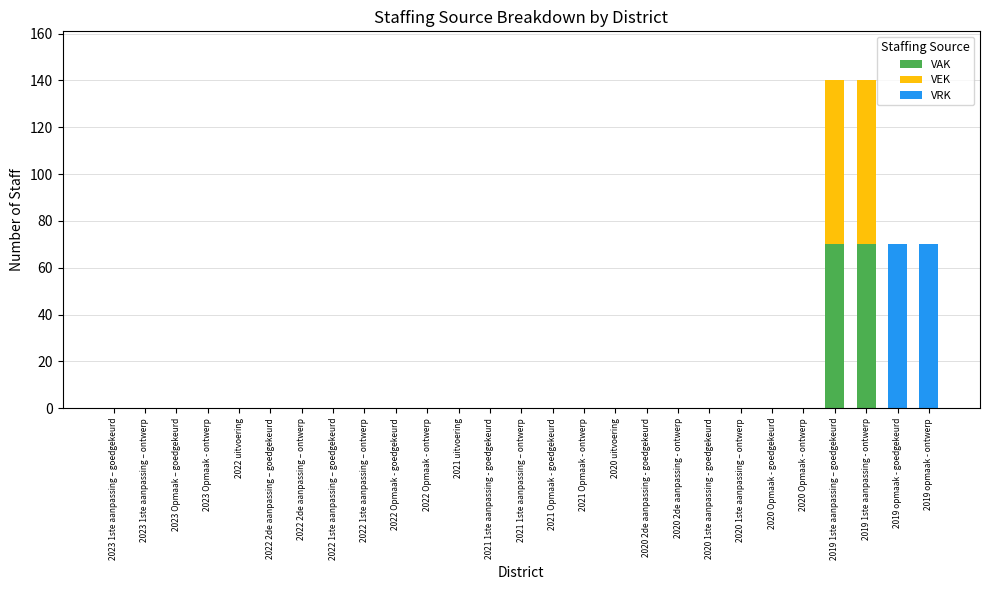

What is the total value across all series at 2019 opmaak - goedgekeurd?

70